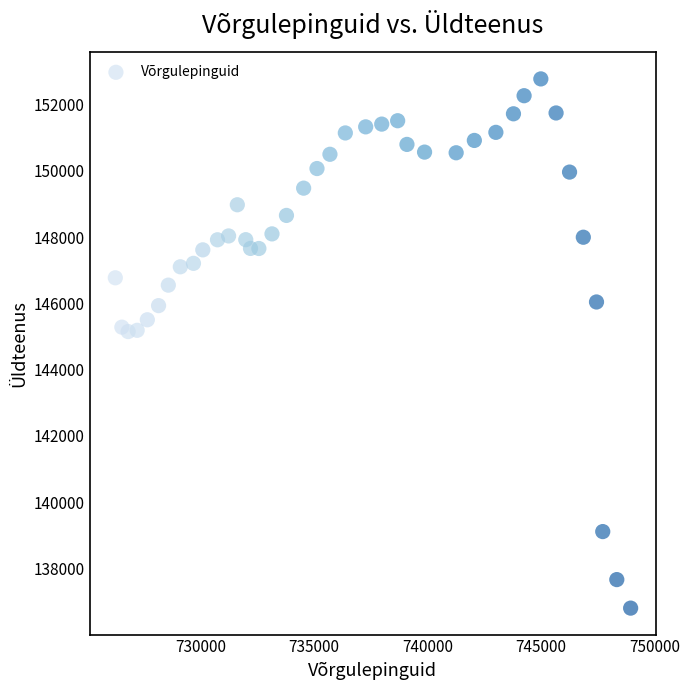

What is the range of X values (max minus min)?

22718